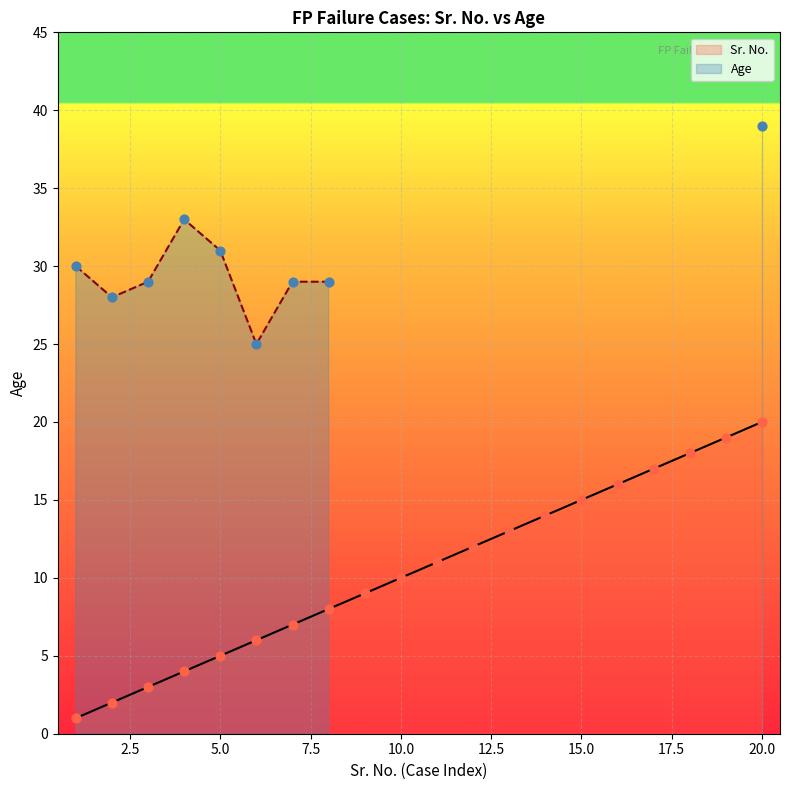

What is the ratio of the value at 4 to the value at 15?

0.3